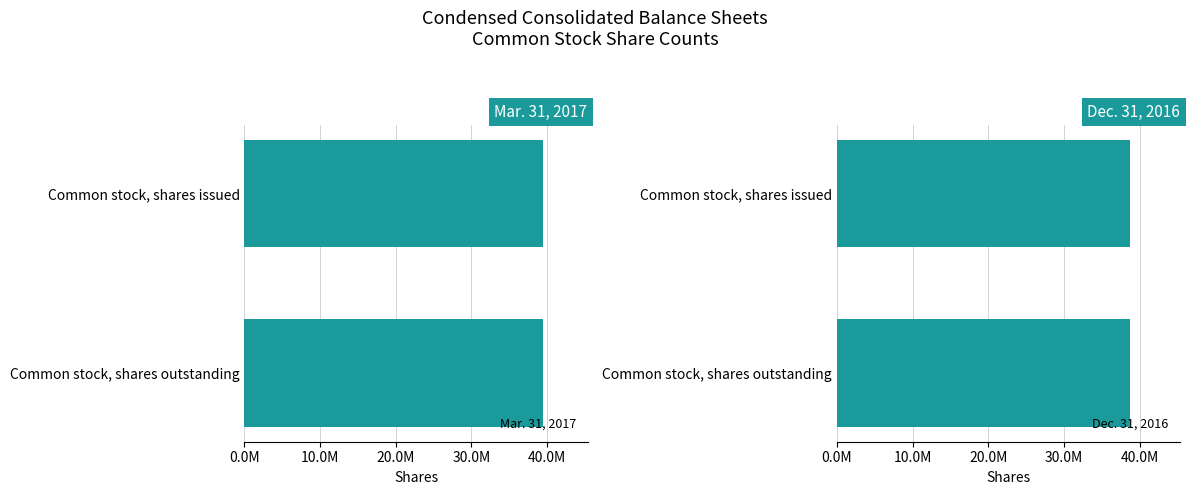

True or false: Mar. 31, 2017 has a value of 39421000 at Common stock, shares issued.

True